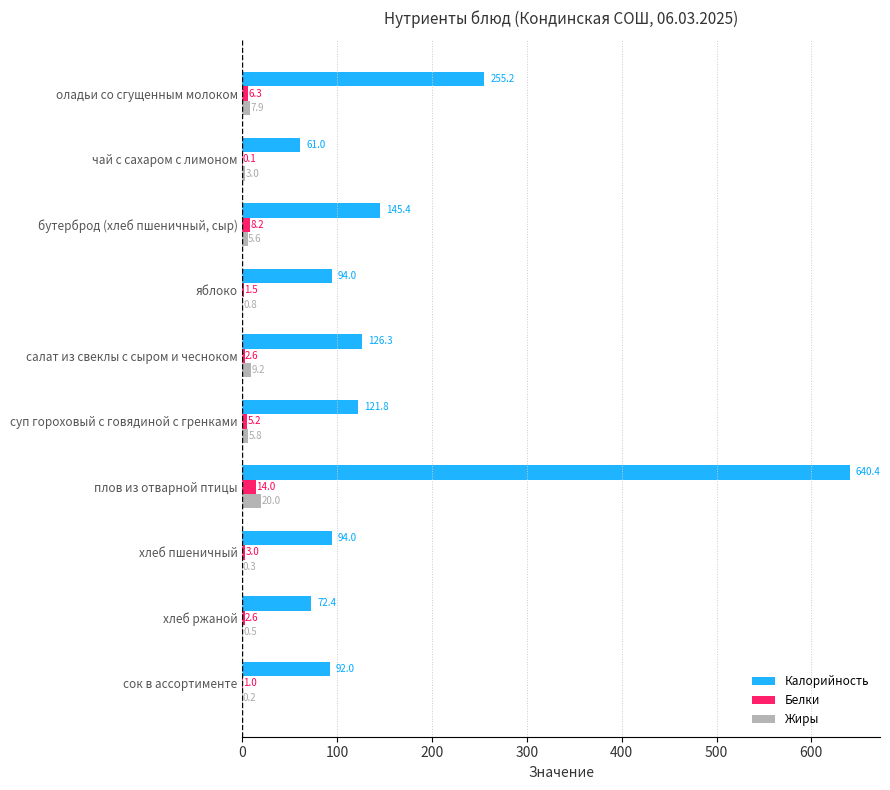

Between яблоко and суп гороховый с говядиной с гренками, which series saw the biggest shift?

Калорийность